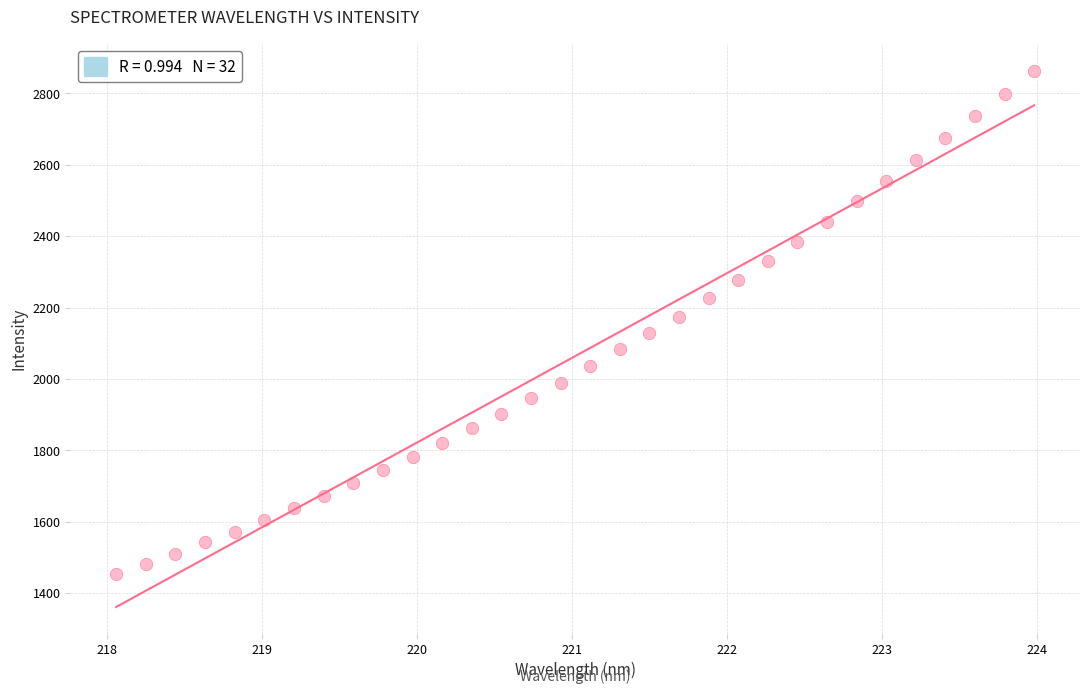

What is the range of Y values (max minus min)?

1410.1